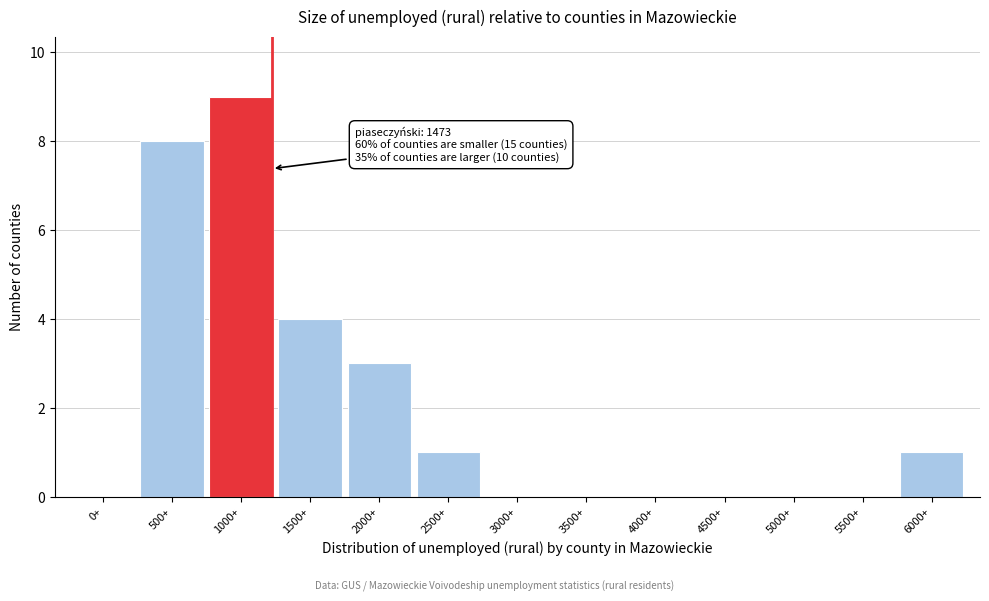

Reading left to right, extract all data points from this chart.

0+=0	500+=8	1000+=9	1500+=4	2000+=3	2500+=1	3000+=0	3500+=0	4000+=0	4500+=0	5000+=0	5500+=0	6000+=1